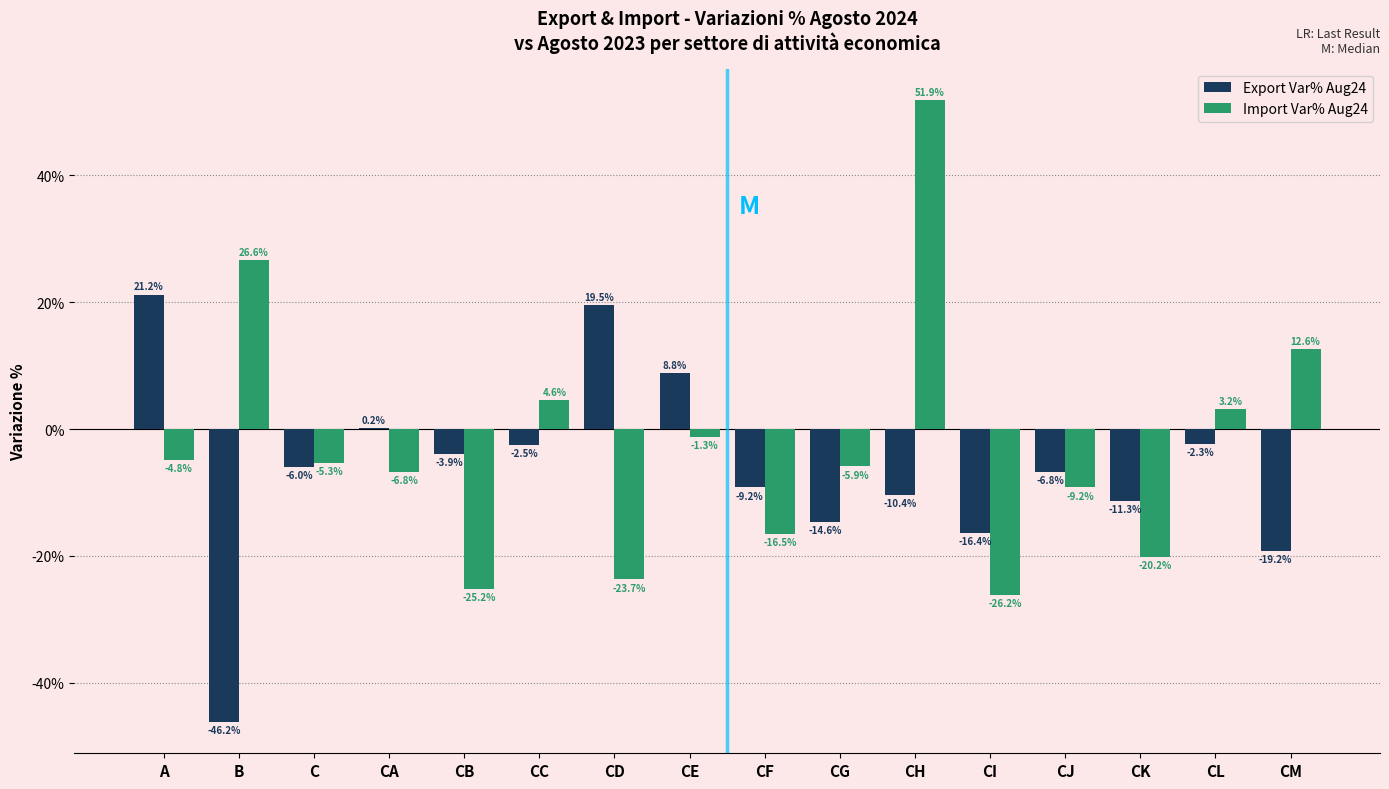

Reading left to right, what are all the values shown in this chart?

Export Var% Aug24: A=21.2	B=-46.2	C=-6.0	CA=0.2	CB=-3.9	CC=-2.5	CD=19.5	CE=8.8	CF=-9.2	CG=-14.6	CH=-10.4	CI=-16.4	CJ=-6.8	CK=-11.3	CL=-2.3	CM=-19.2
Import Var% Aug24: A=-4.8	B=26.6	C=-5.3	CA=-6.8	CB=-25.2	CC=4.6	CD=-23.7	CE=-1.3	CF=-16.5	CG=-5.9	CH=51.9	CI=-26.2	CJ=-9.2	CK=-20.2	CL=3.2	CM=12.6